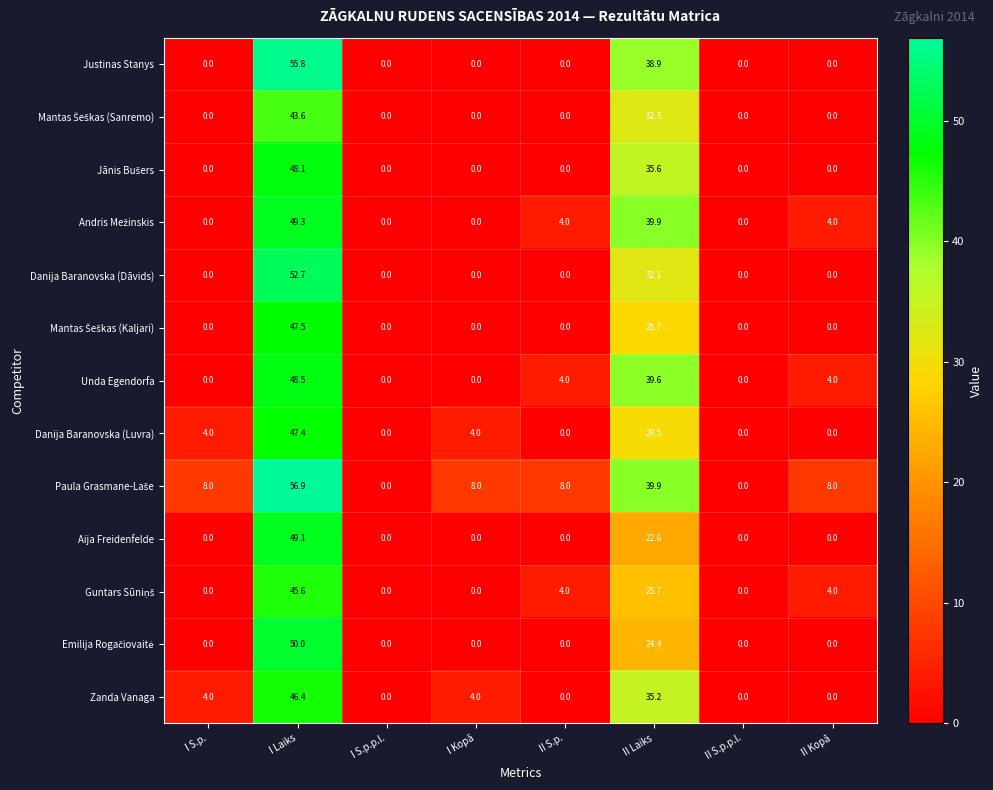

At which label is Unda Egendorfa closest to 24?

II Laiks